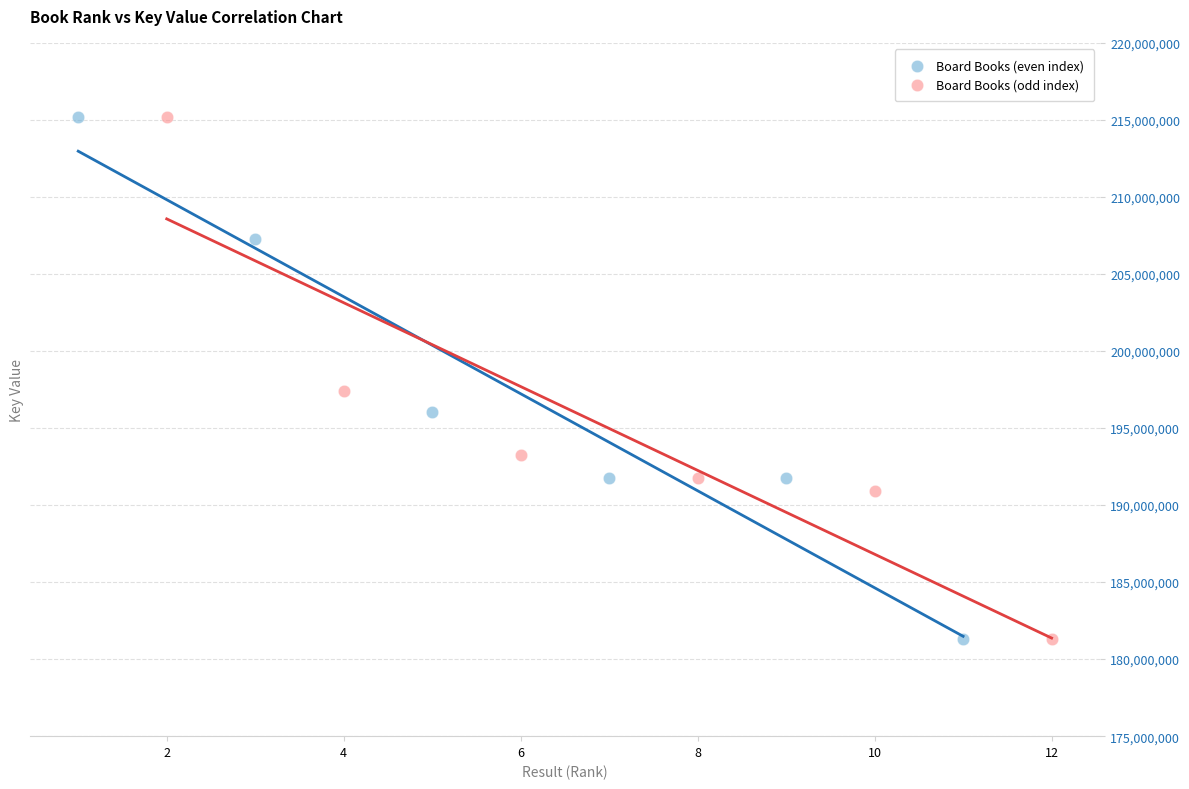

Which series has the widest spread of Y values?

Board Books (even index)